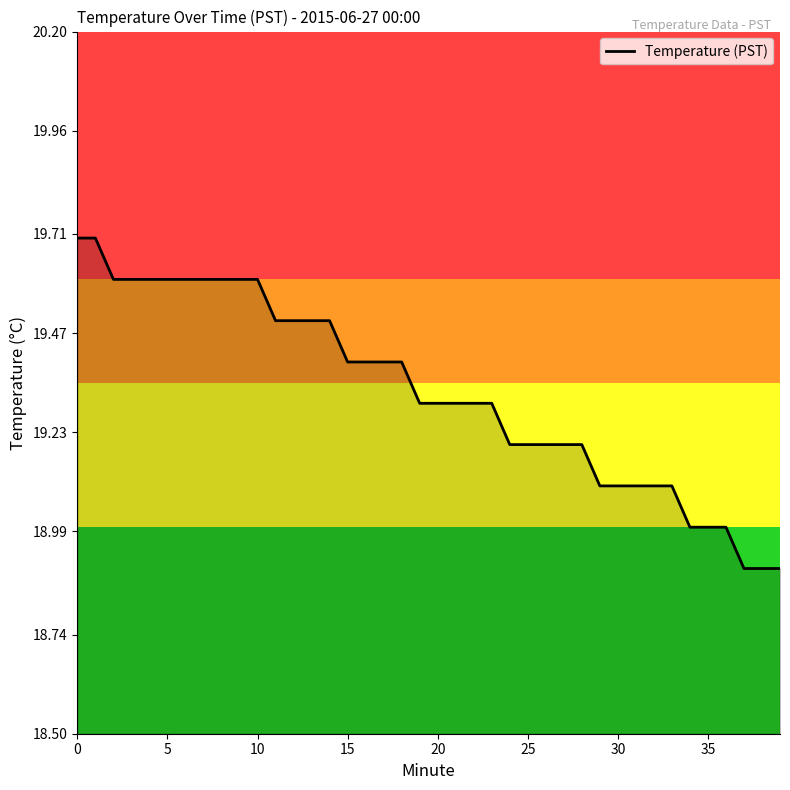

What is the maximum value shown in the chart?

19.7